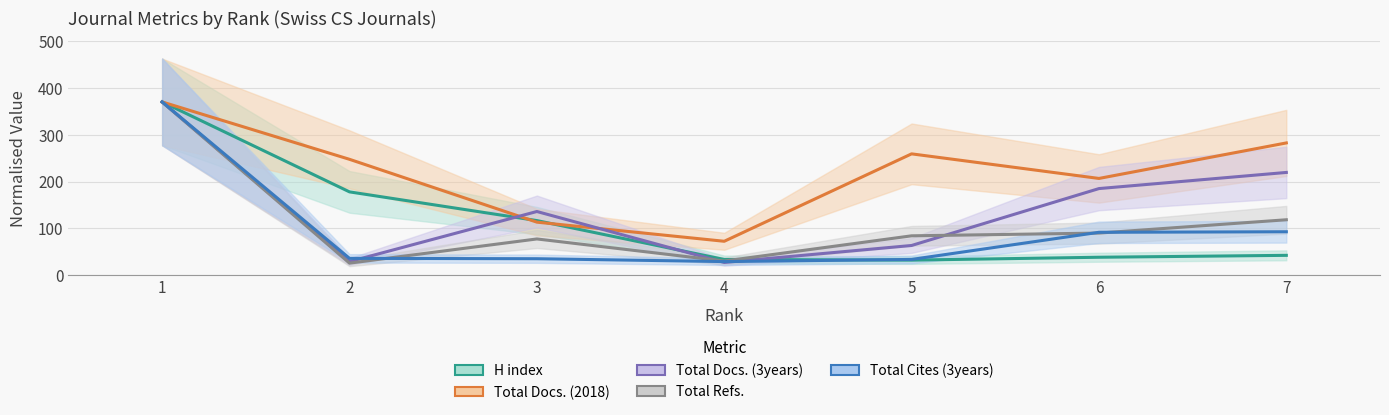

What is the total value across all series at 2?

516.4